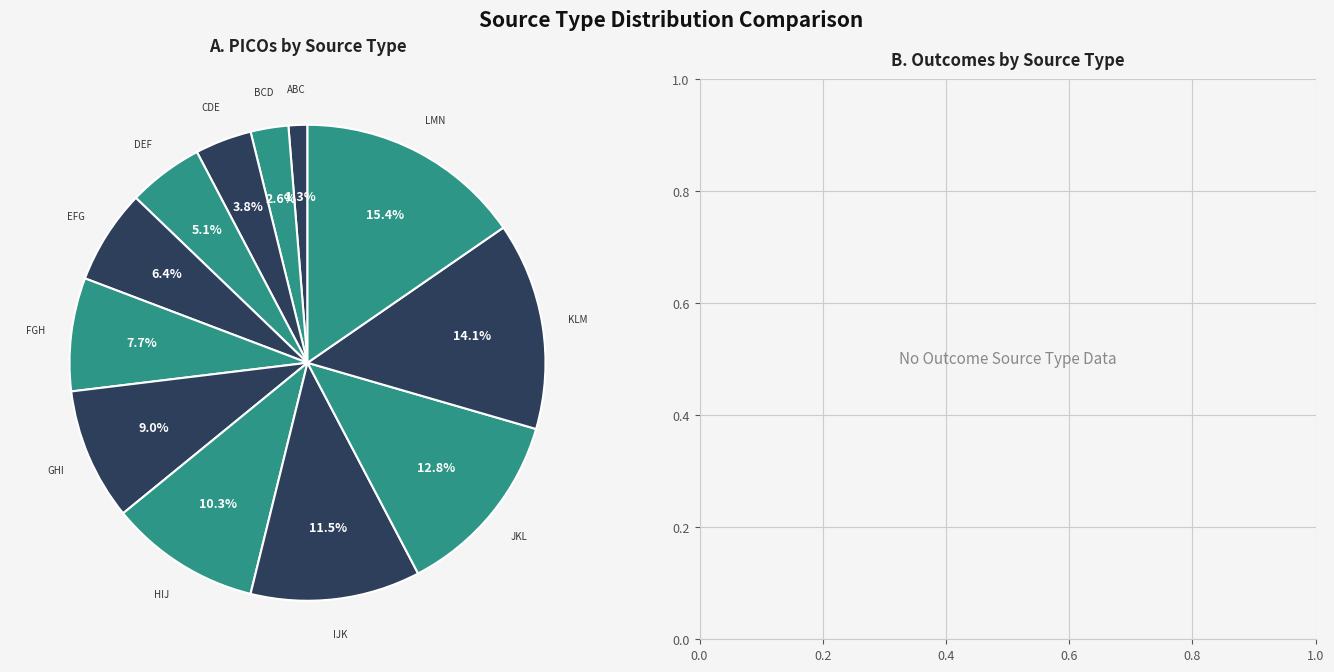

Combined, do EFG and BCD account for over 50%?

No